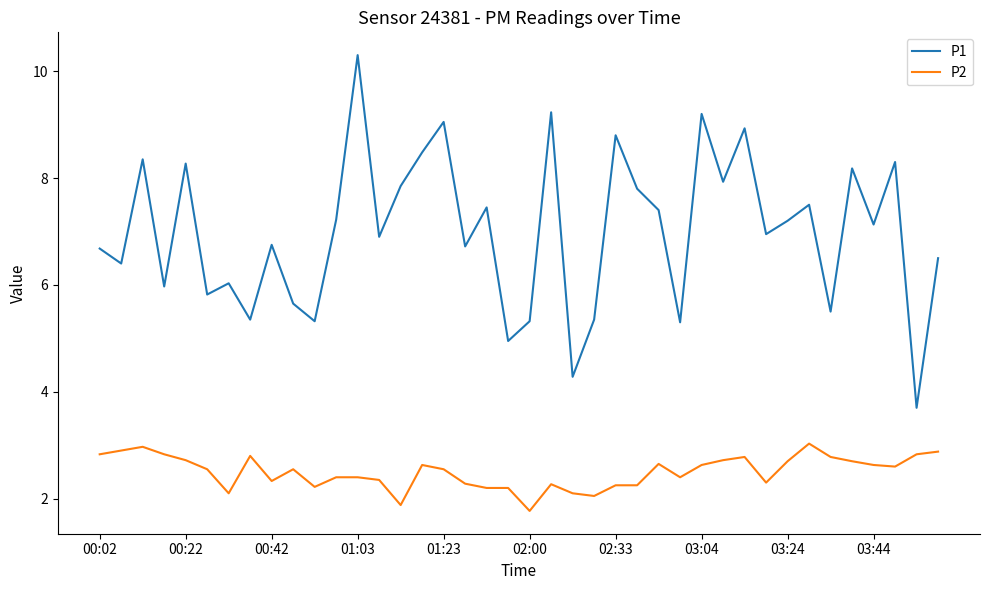

Which series has the largest total across all categories?

P1